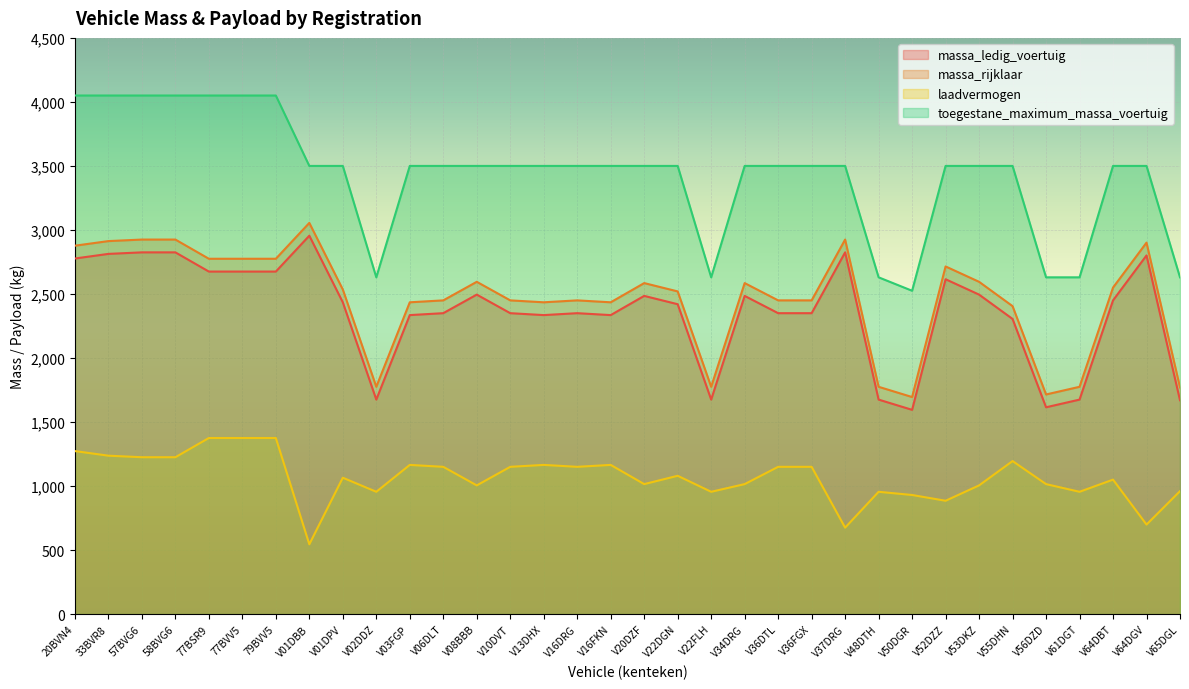

What is the total value across all series at V10DVT?

9450